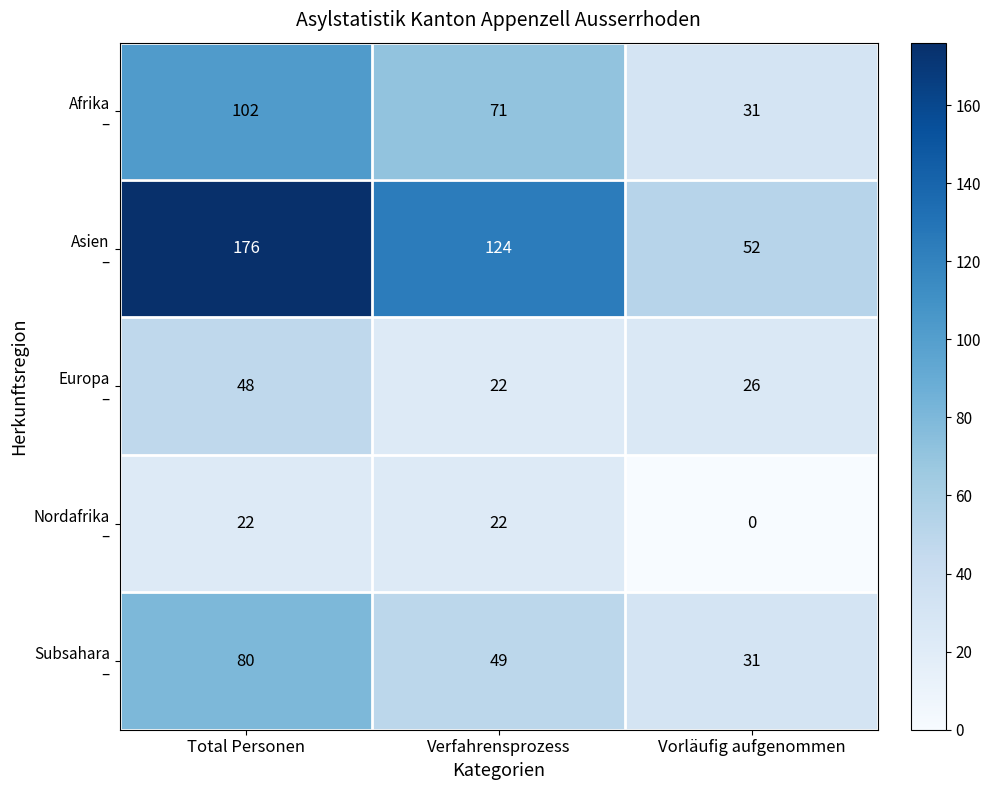

Which category has the highest value across all series?

Total Personen